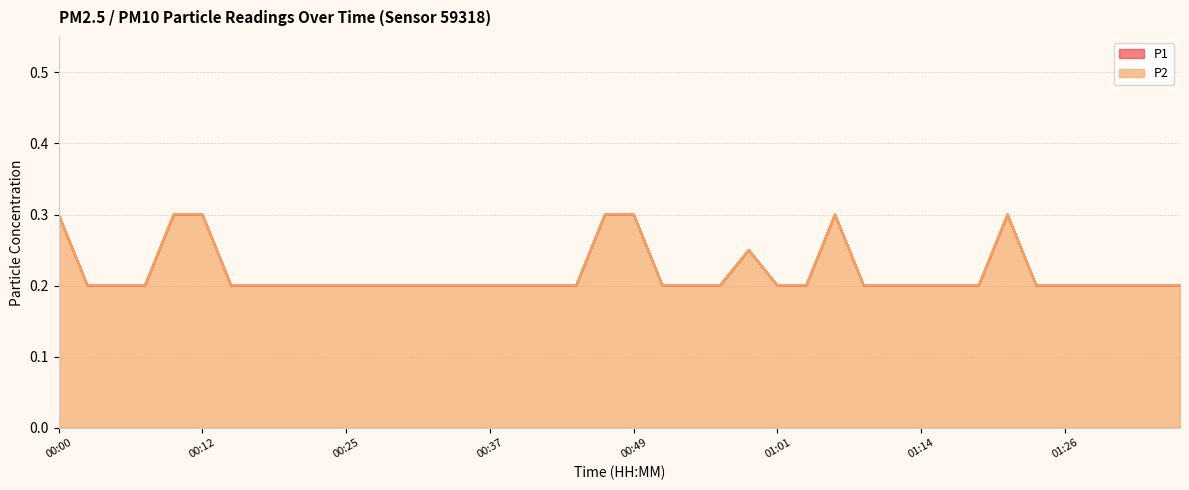

How many lines are shown in the chart?

2